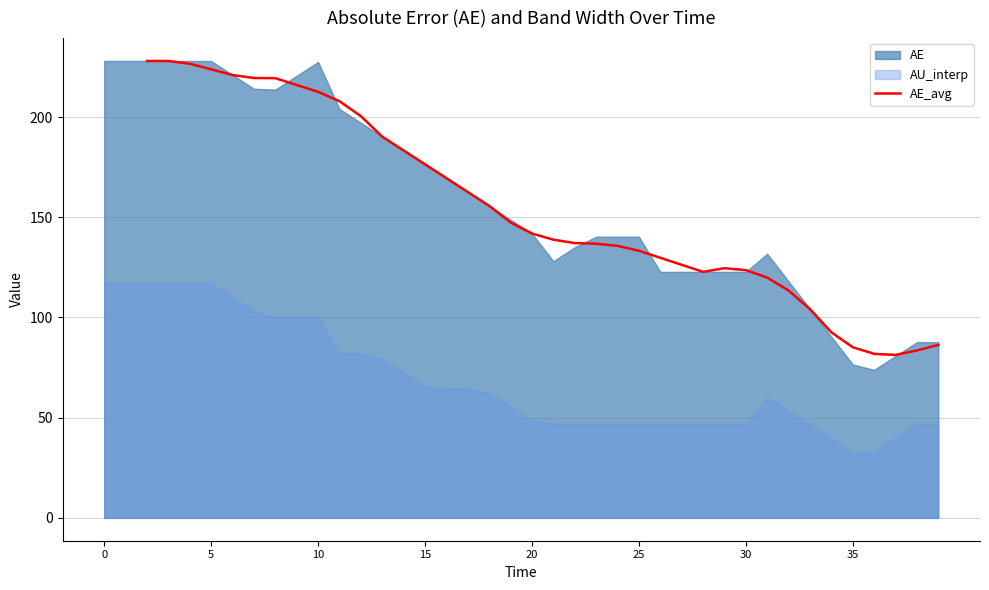

Is it true that AE_avg equals 233.0 at 20?

False